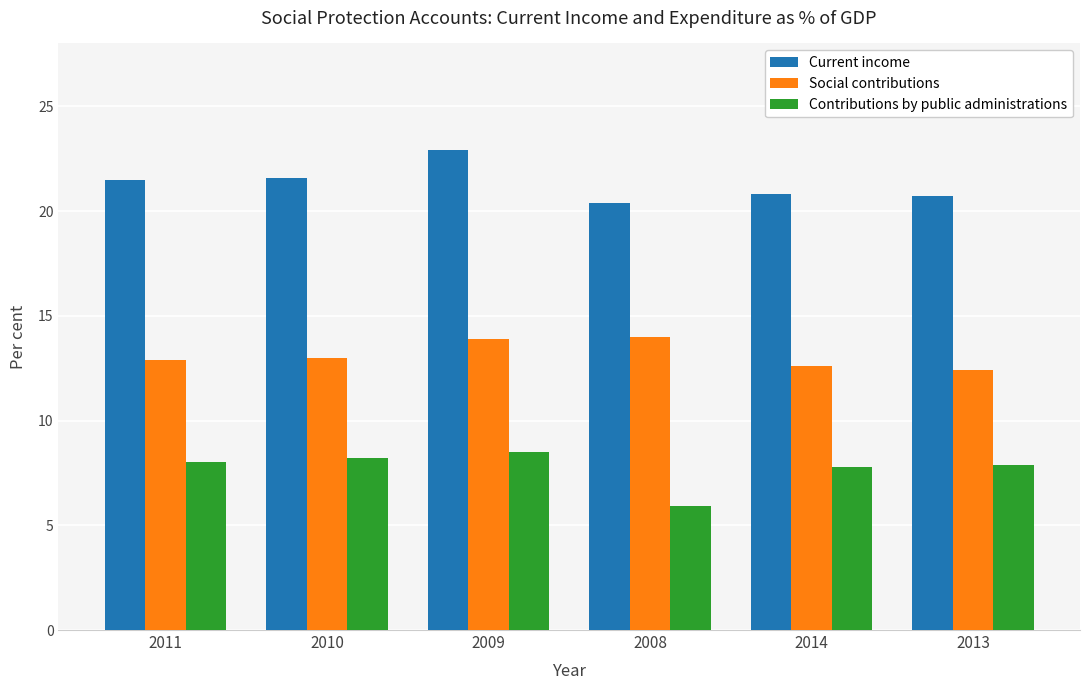

Which series has the largest range (max minus min)?

Contributions by public administrations